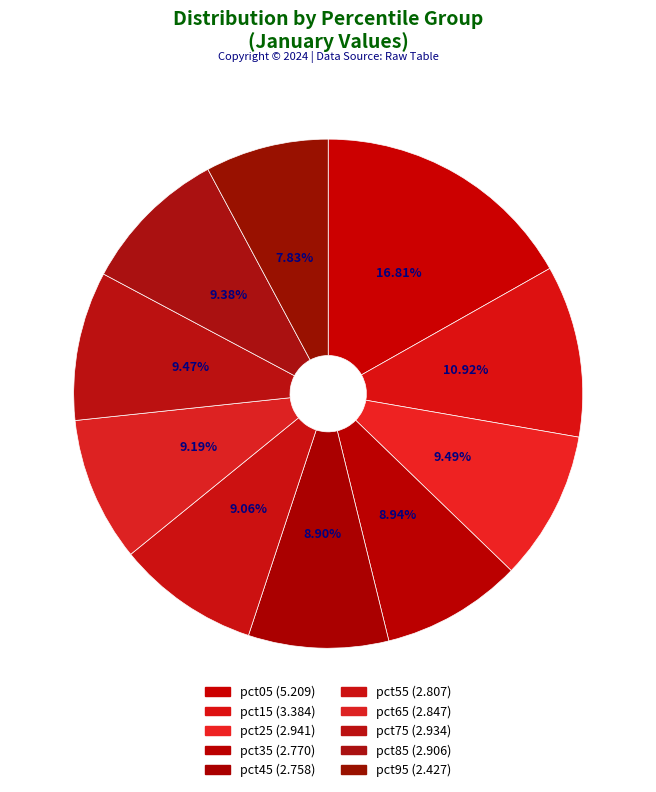

What is the smallest slice in the pie chart?

pct95